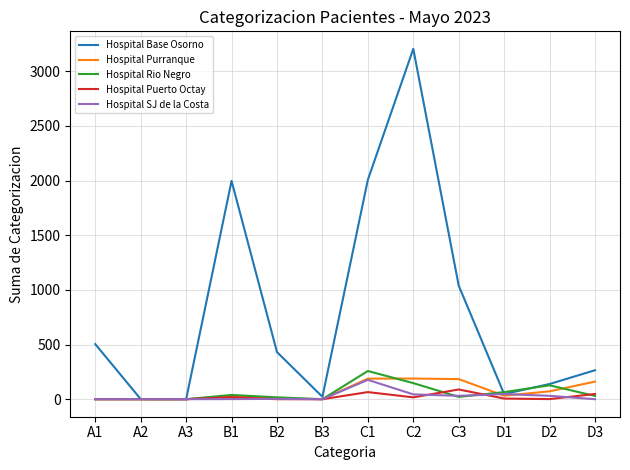

In Hospital Puerto Octay, how many points are higher than both neighbors (excluding endpoints)?

3